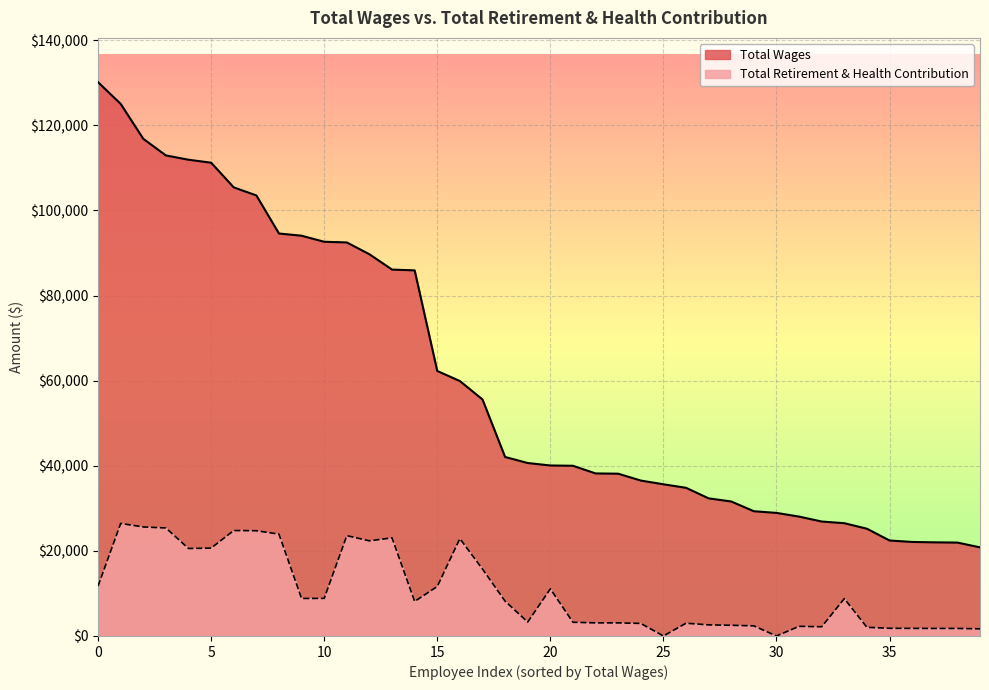

How many values in the Total Retirement & Health Contribution series exceed 8177?

19